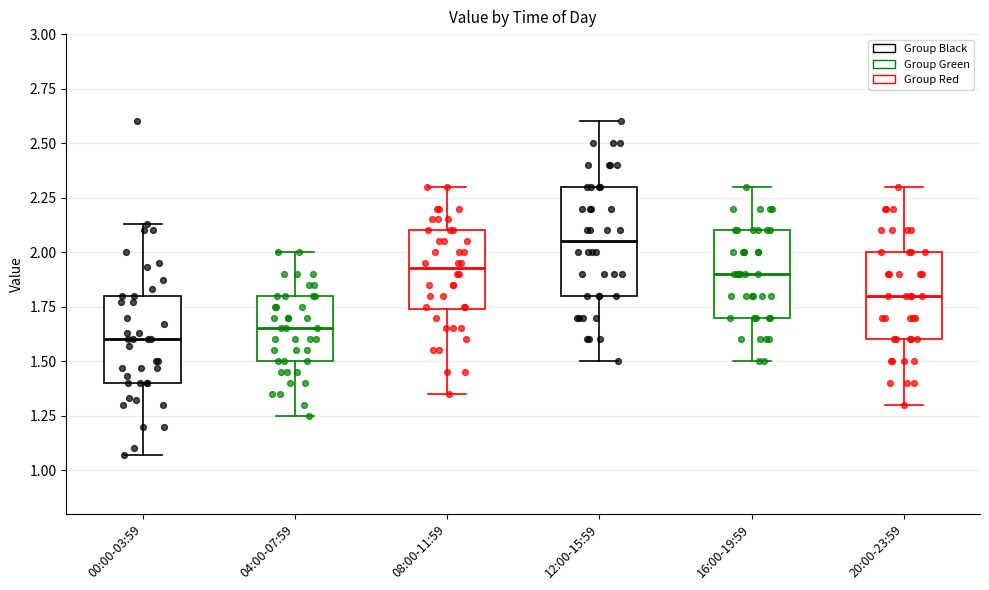

Which box's median line is the highest?

12:00-15:59